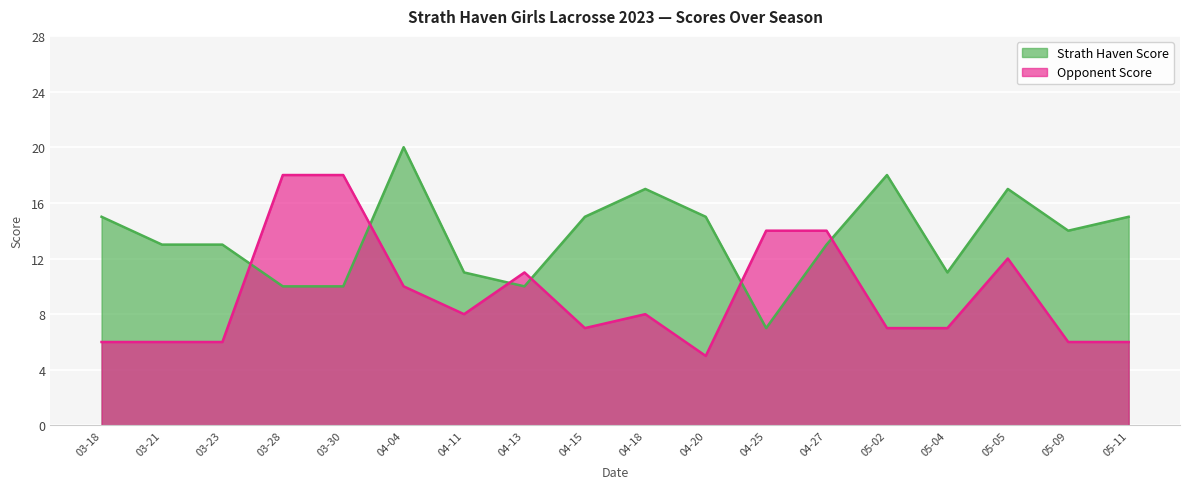

What position from the left is 04-20?

11